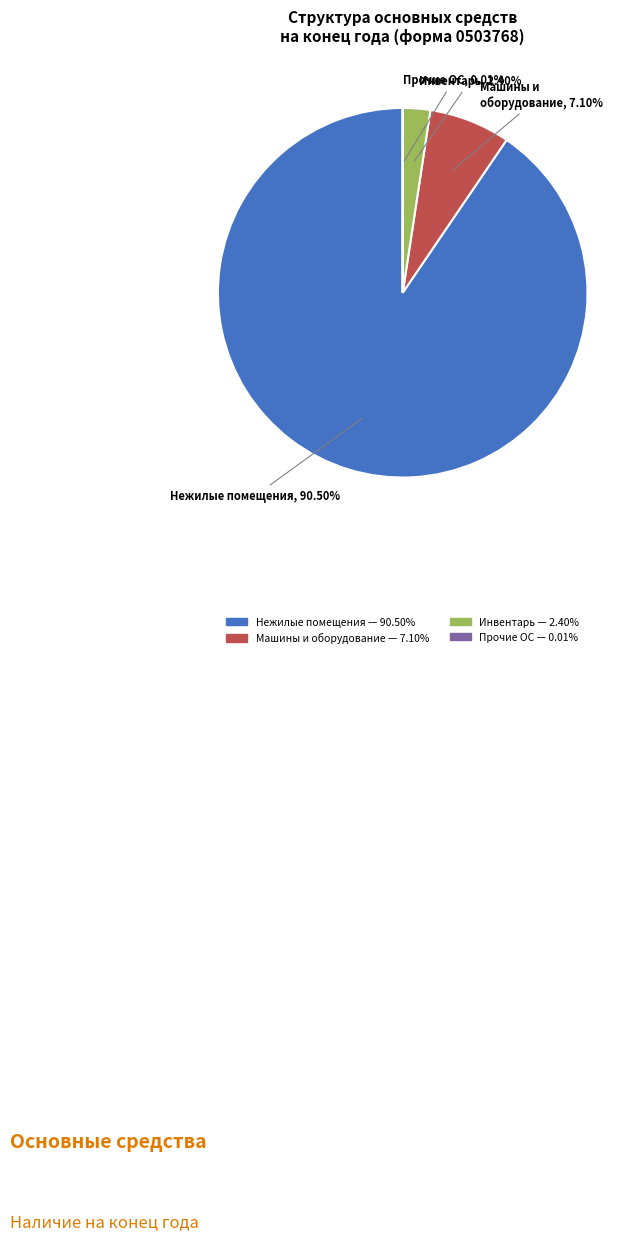

Which has a higher value, Машины и оборудование or Нежилые помещения?

Нежилые помещения